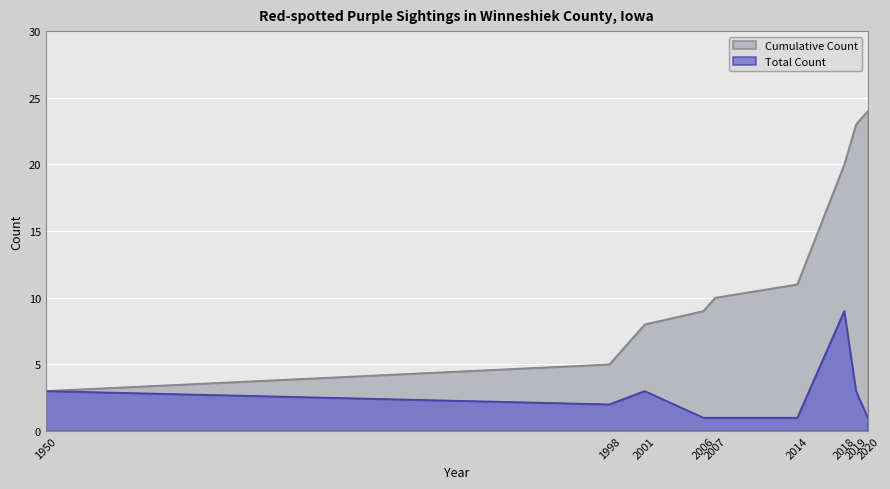

True or false: Total Count and Cumulative Count cross at least once.

False